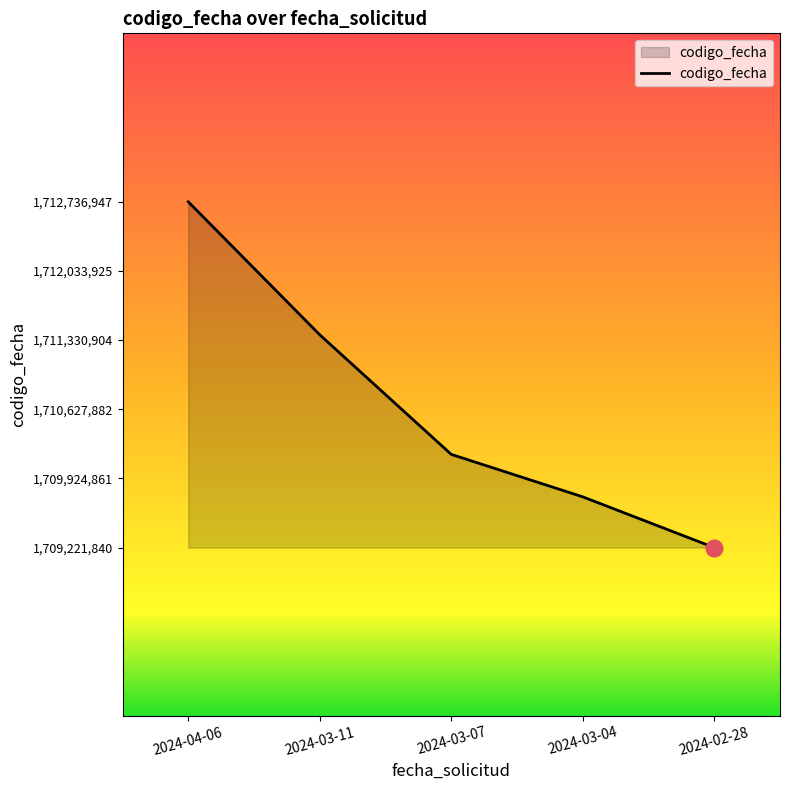

Which has a higher value, 2024-02-28 or 2024-03-04?

2024-03-04